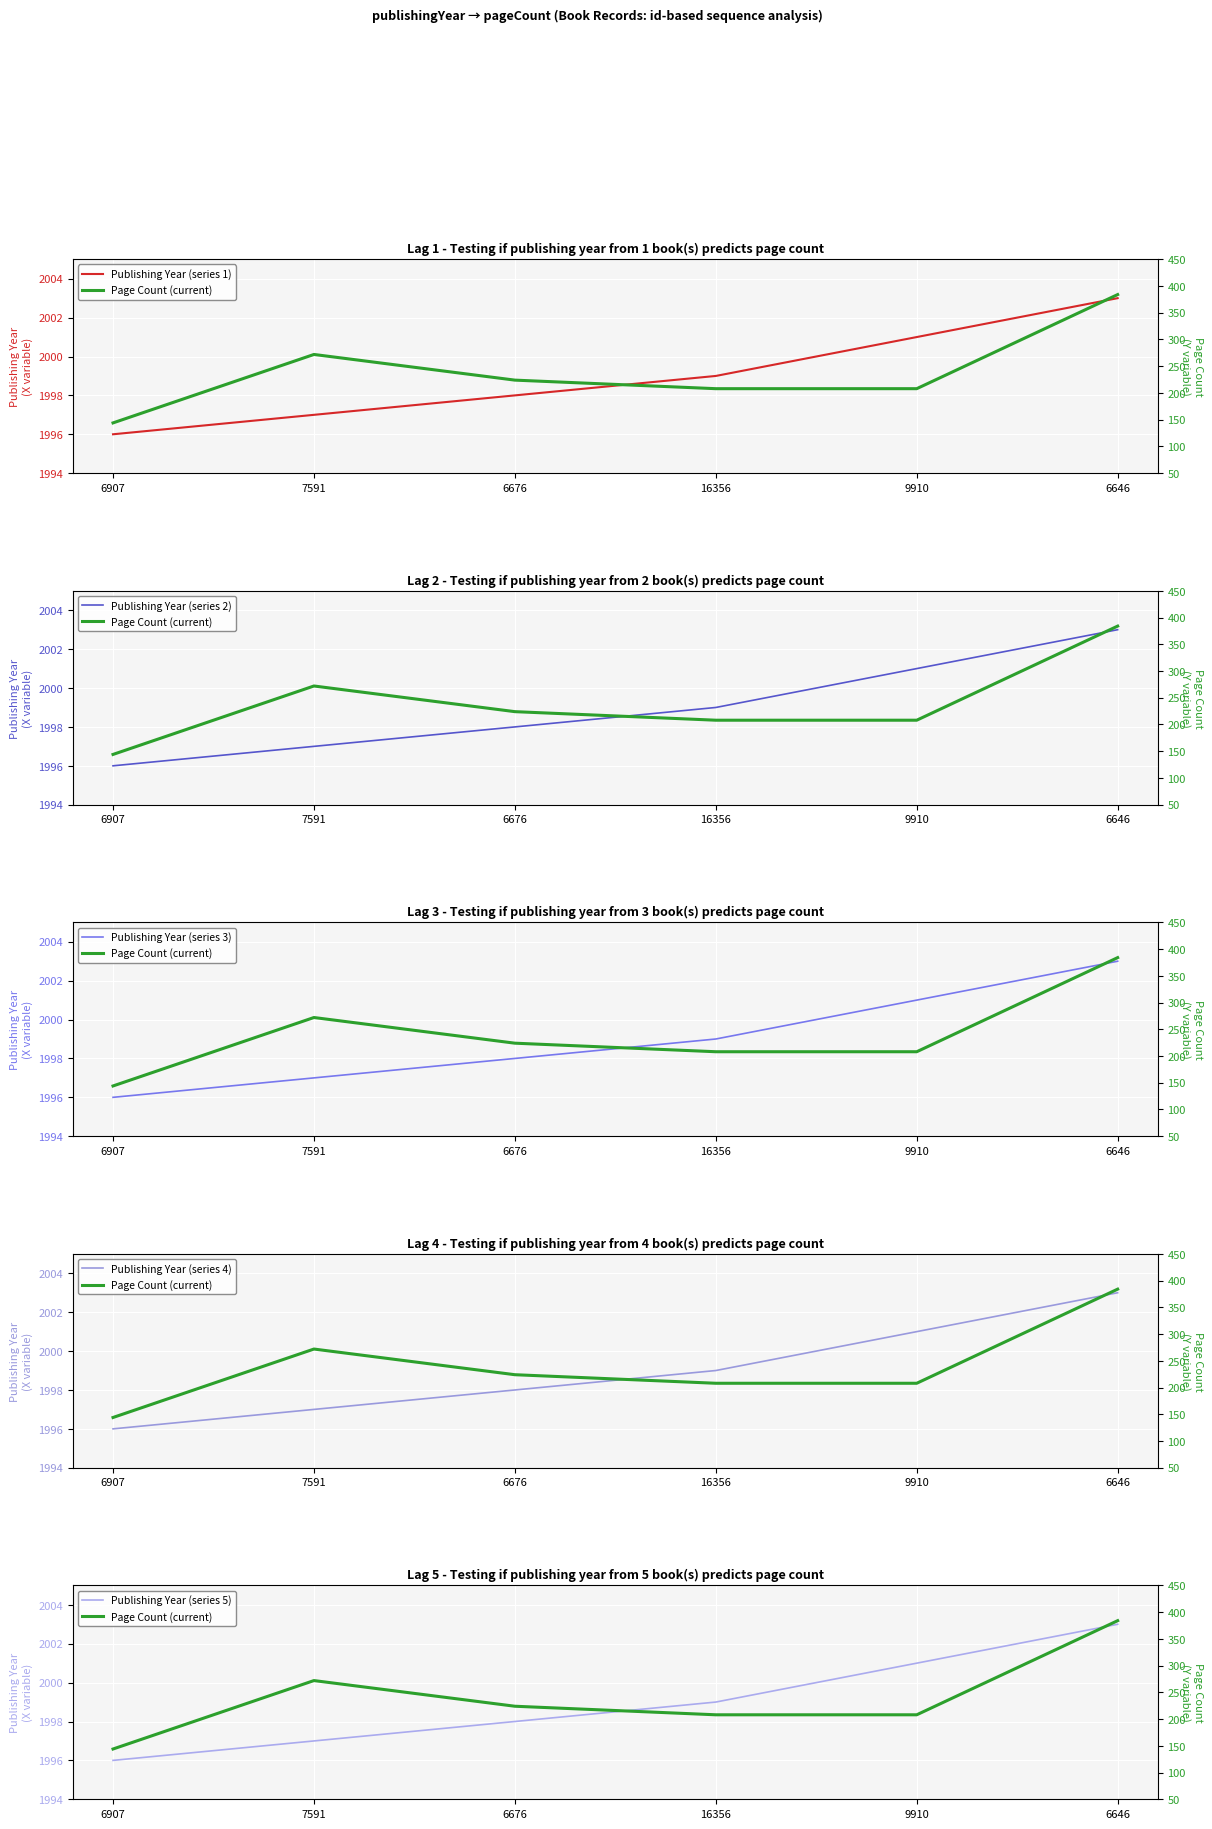

What is the label of the 4th point from the left?

16356